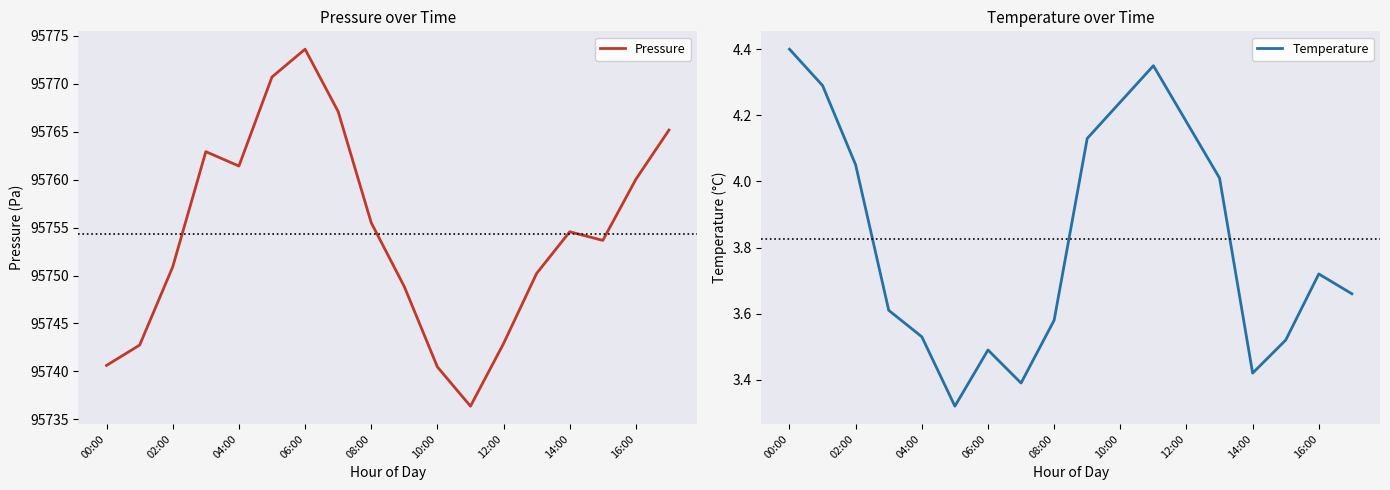

What value does the Temperature series have at 11?

4.3